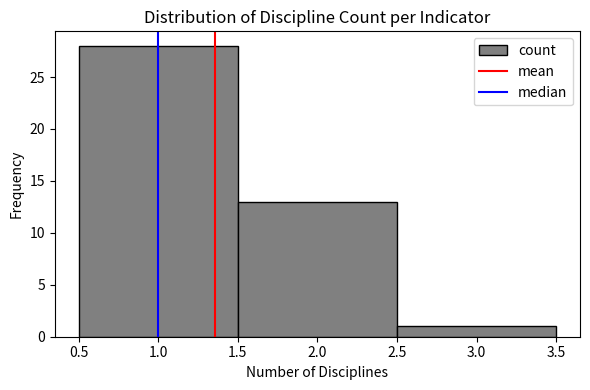

Reading left to right, list every bar in this chart as the range it spans on the x-axis followed by its height. The values are not printed on the chart, so give them approximately, as read against the axis.

0.5 to 1.5: 28
1.5 to 2.5: 13
2.5 to 3.5: 1